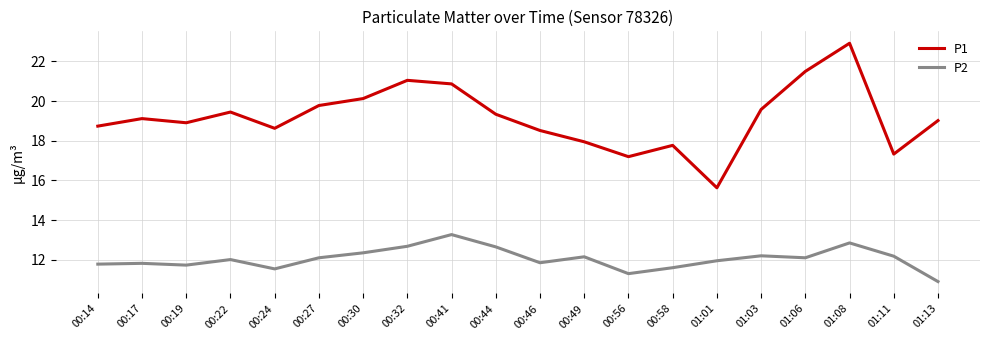

At which category does the chart reach its minimum across all series?

01:13